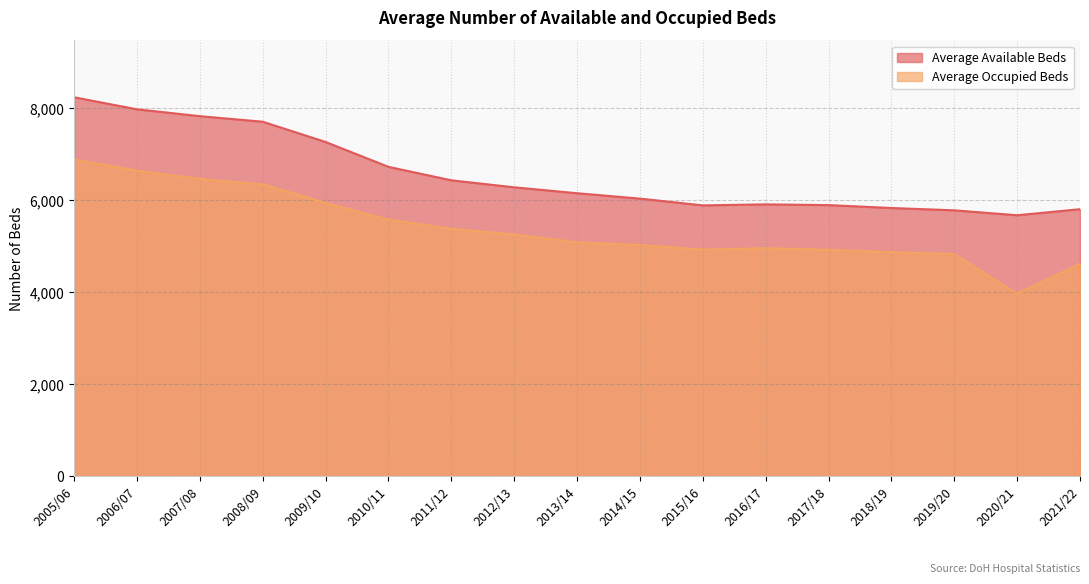

The Average Occupied Beds series shows 2989.5 at 2008/09. True or false?

False